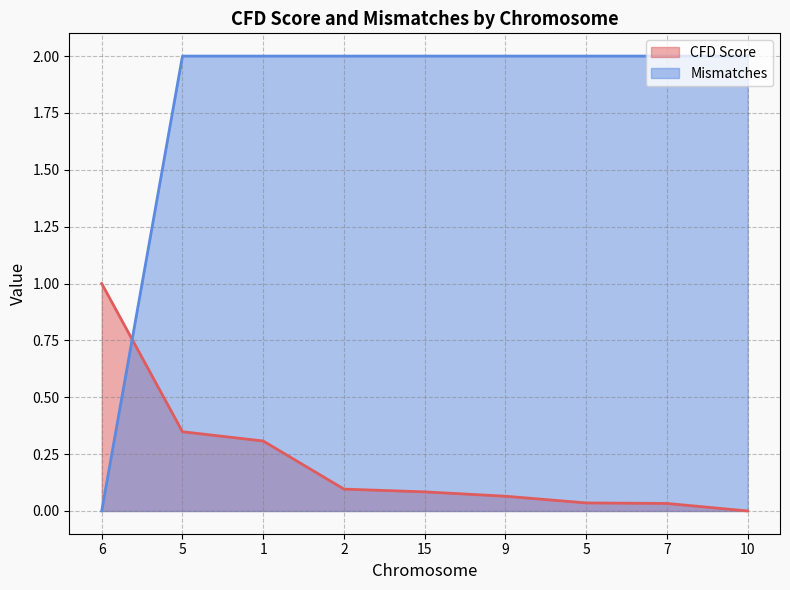

What is the difference between the highest and lowest values at 10?

2.0